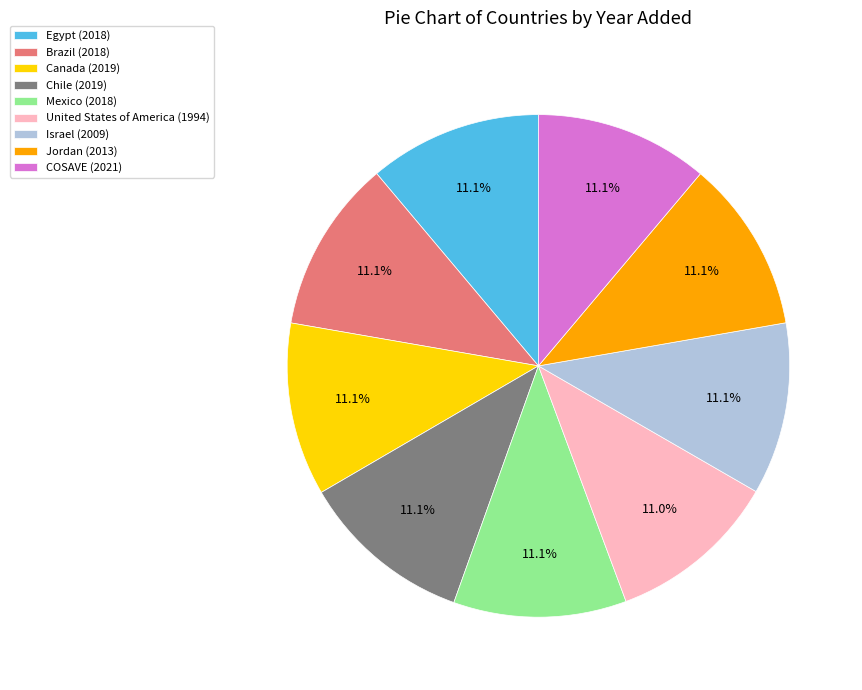

What is the ratio of the value at Canada (2019) to the value at Jordan (2013)?

1.0